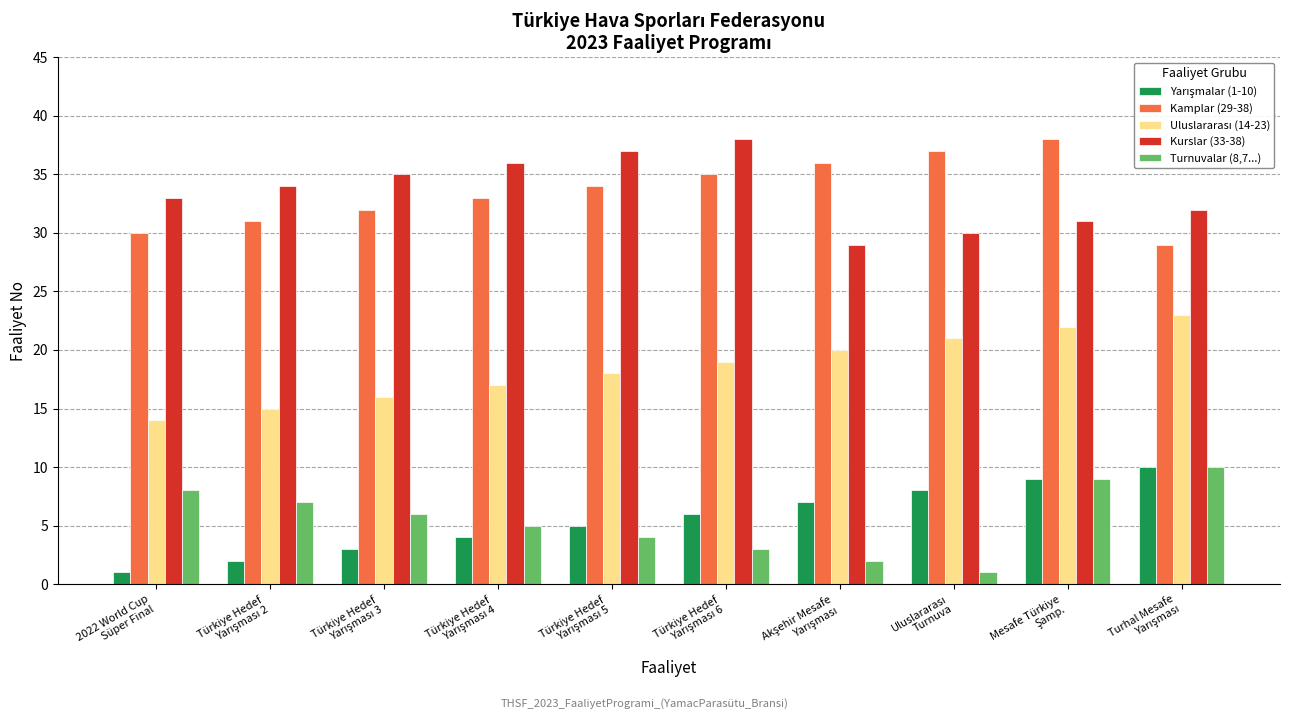

What is the maximum value shown in the chart?

38